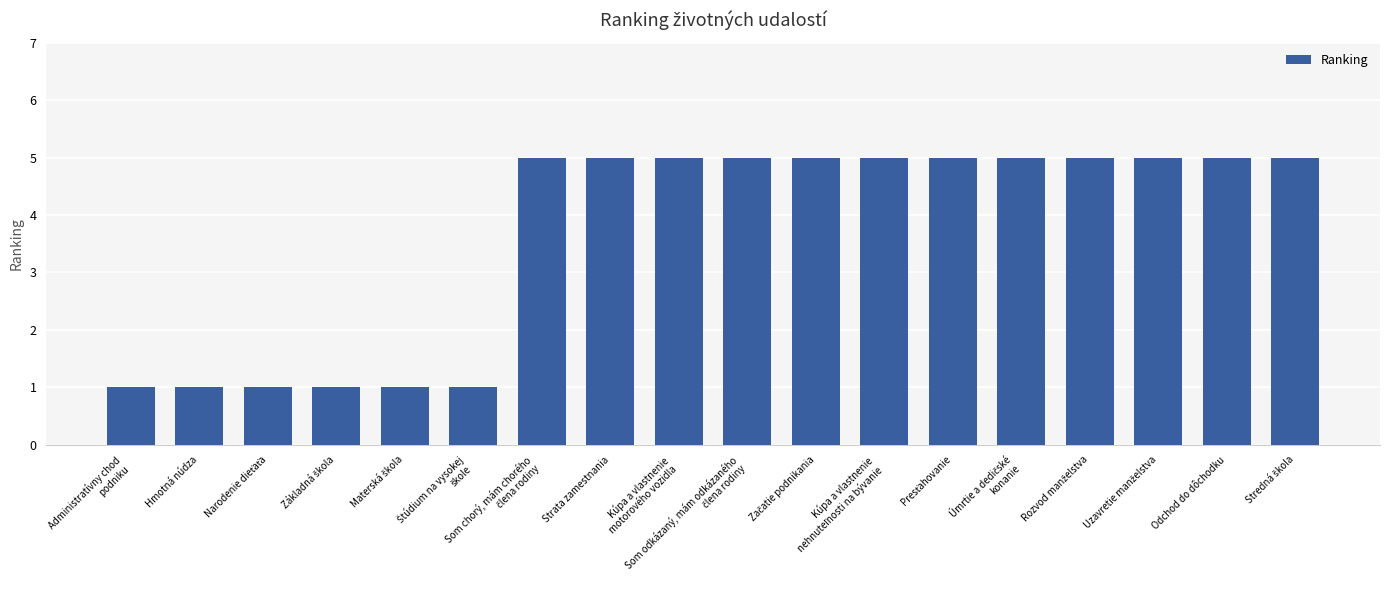

How many bars are there in total?

18